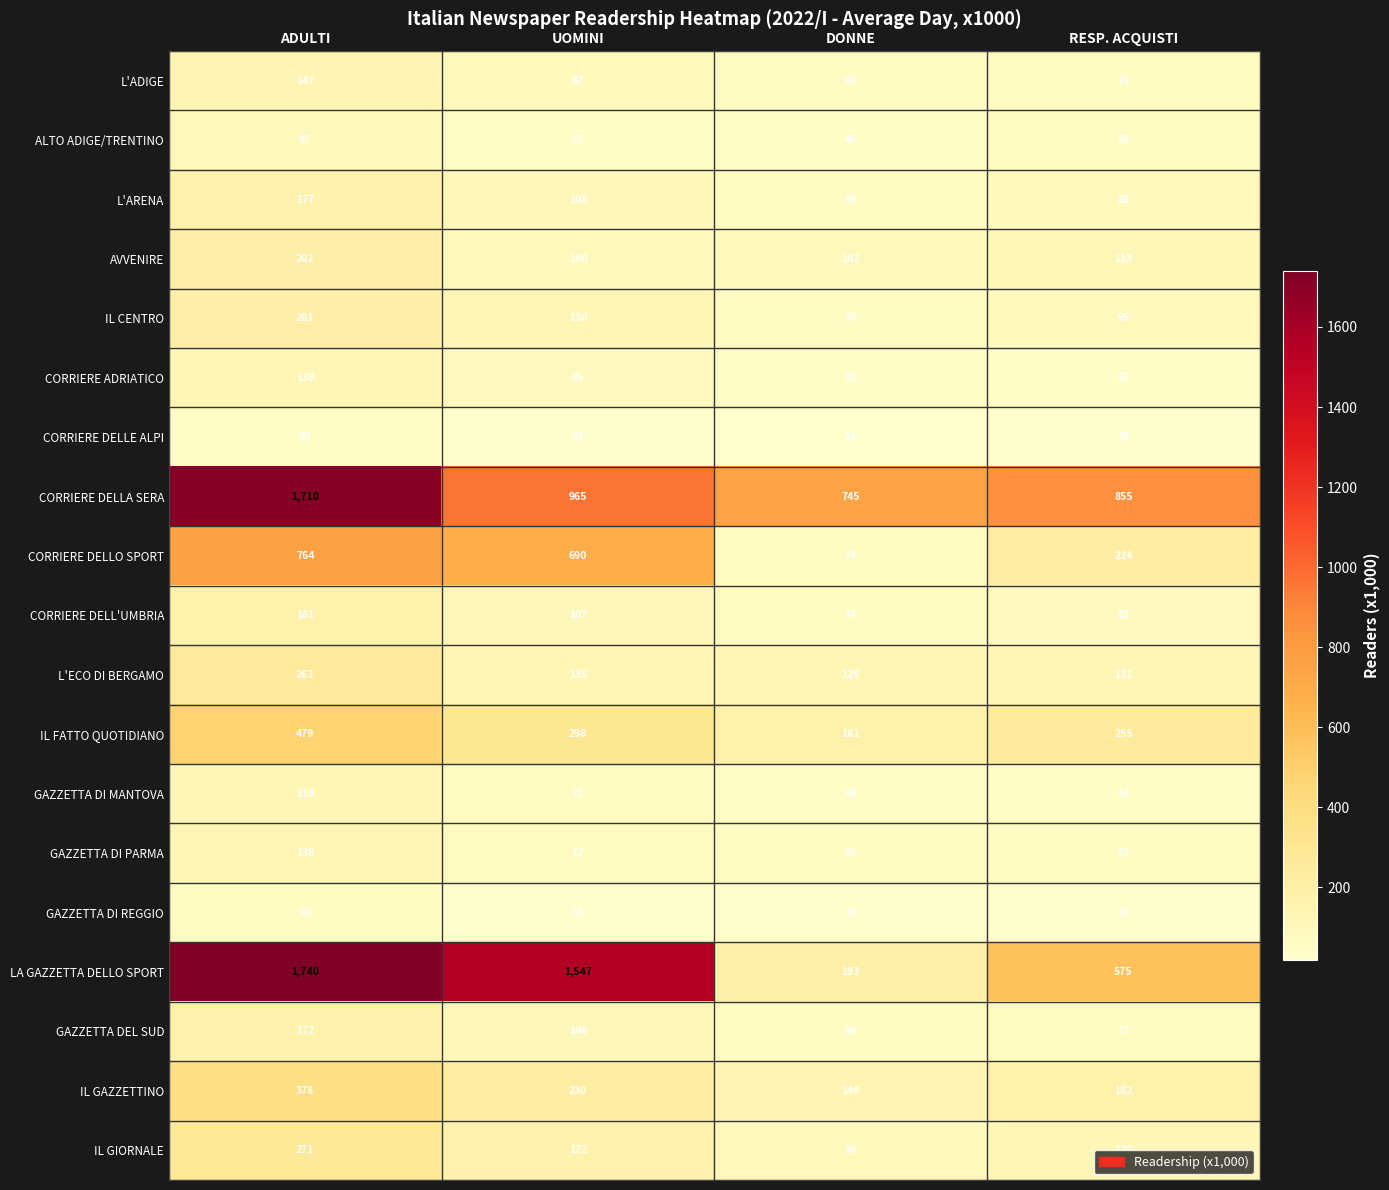

Rank the categories by LA GAZZETTA DELLO SPORT value from highest to lowest.

ADULTI, UOMINI, RESP. ACQUISTI, DONNE